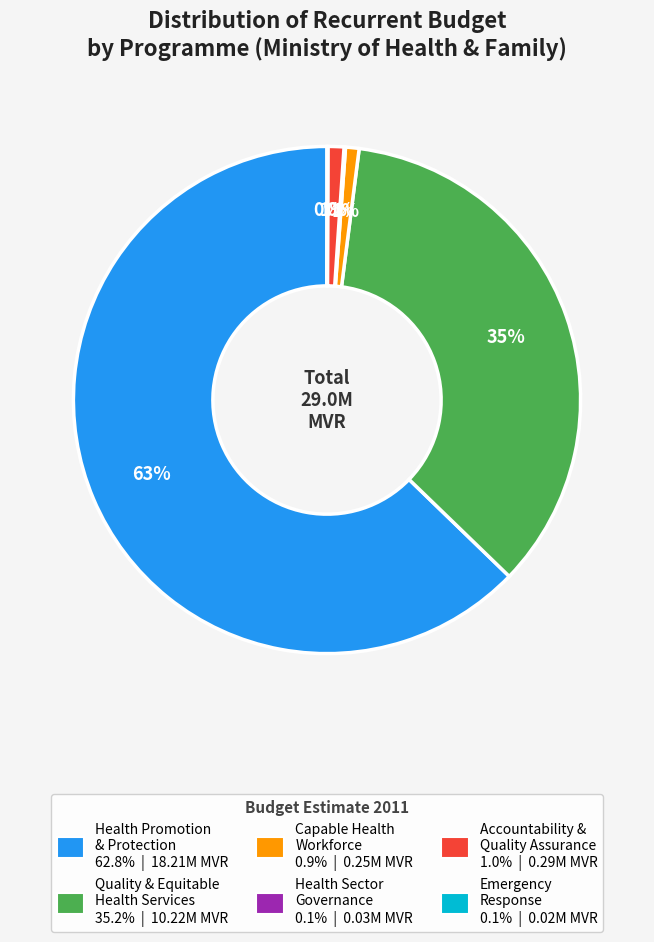

To the nearest percent, what is the difference between the largest and smallest slice percentages?

63%